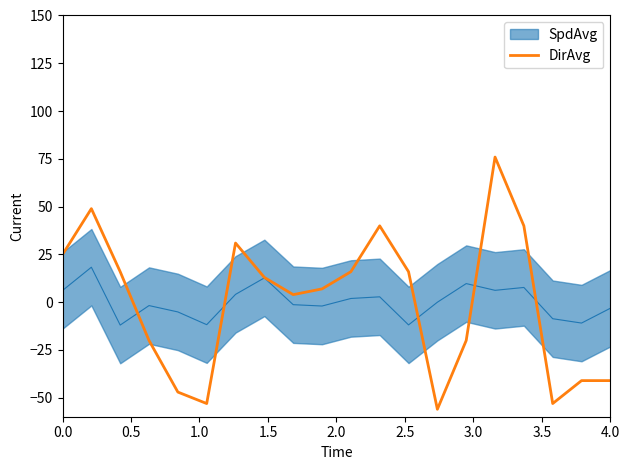

What is the lowest value of the DirAvg series?

-56.1